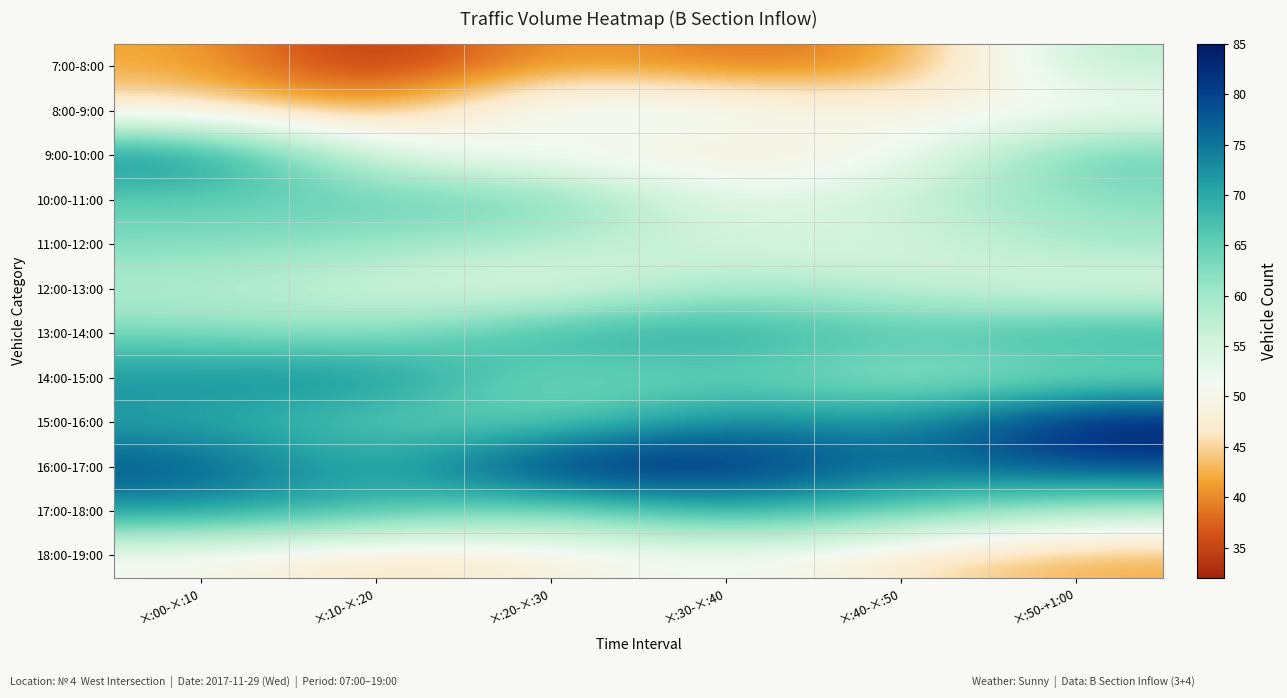

What is the spread (max minus min) of values at ×:10-×:20?

42